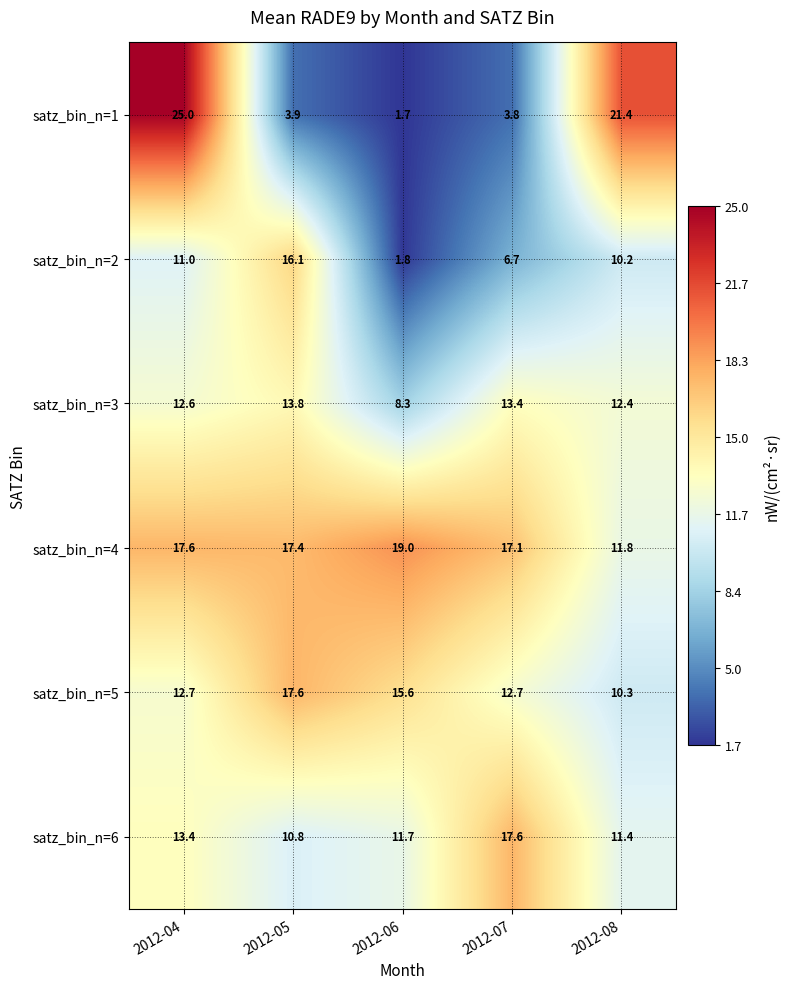

What is the smallest value displayed?

1.7